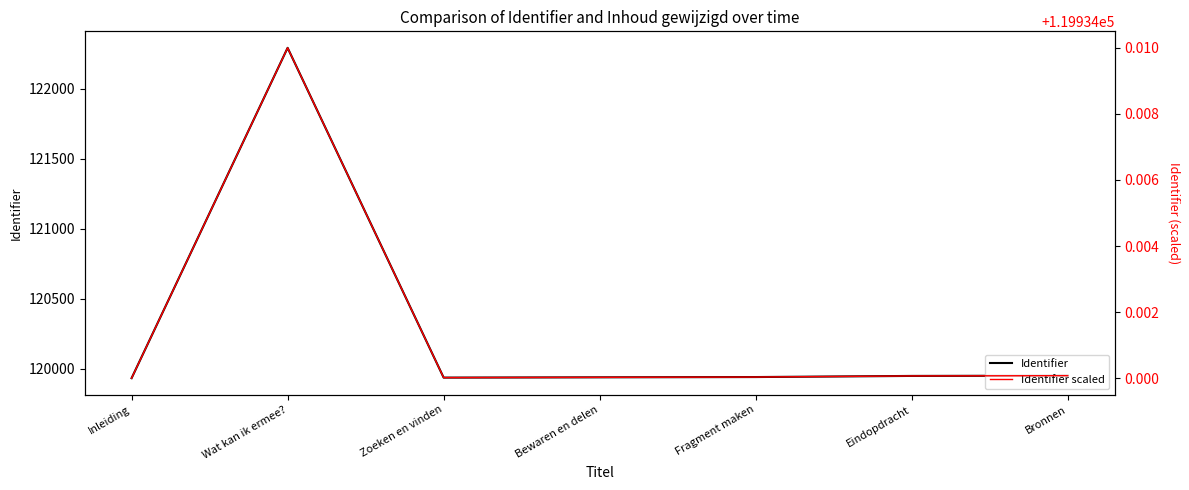

At which category is the sum across all series the highest?

Wat kan ik ermee?